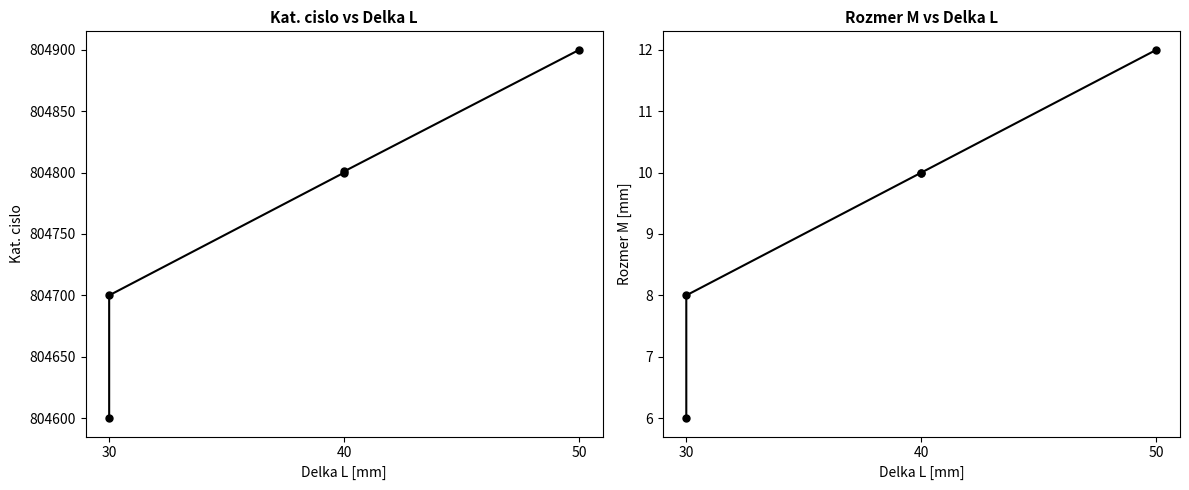

Reading left to right, extract all data points from this chart.

Kat. cislo: 804600	804700	804800	804801	804900
Rozmer M [mm]: 6	8	10	10	12